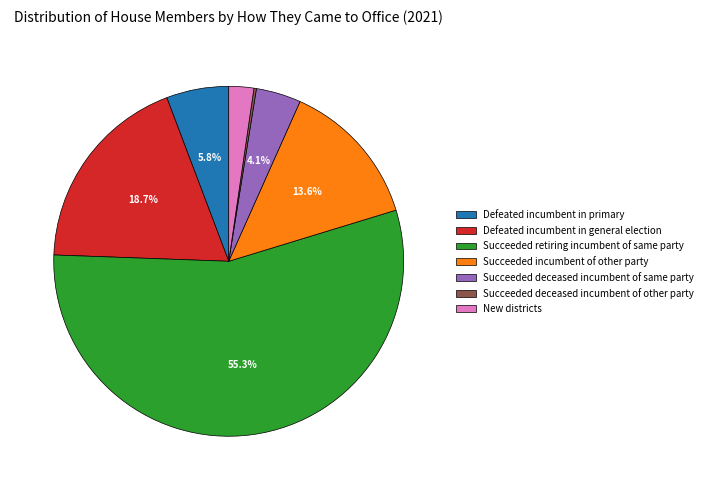

Which slice represents more than half of the pie?

Succeeded retiring incumbent of same party